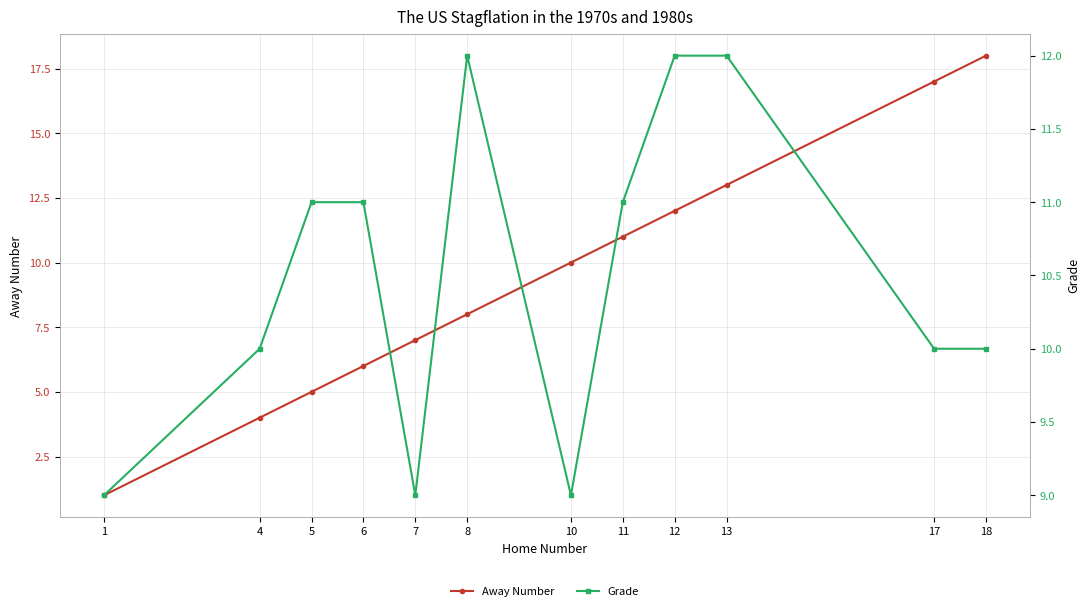

How many data points does each series have?

12